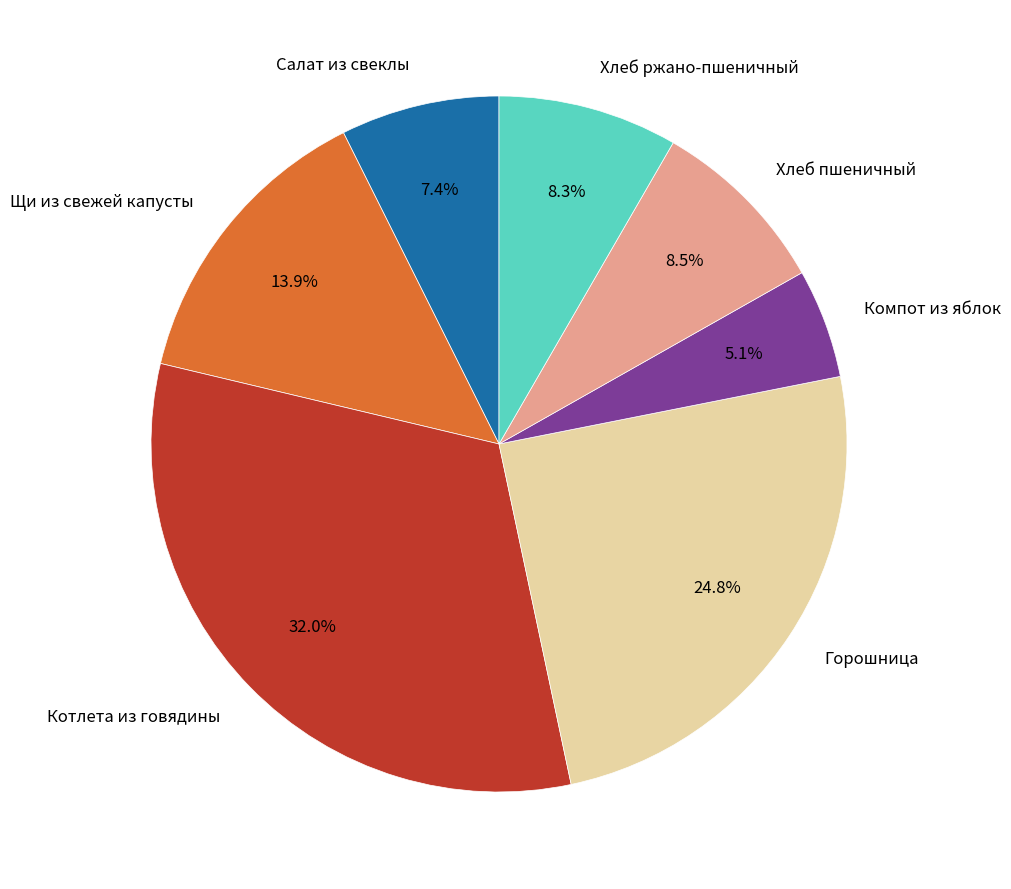

Approximately how many times larger is the value at Котлета из говядины compared to Компот из яблок?

6.3